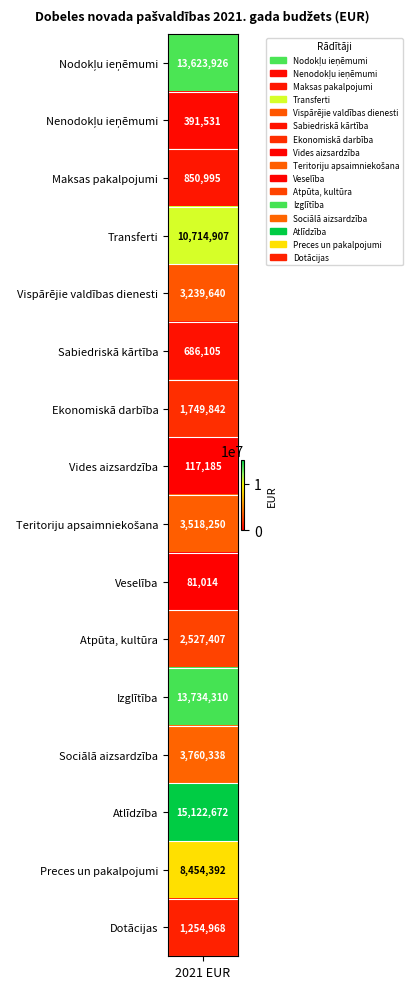

Which category has the lowest value across all series?

Veselība